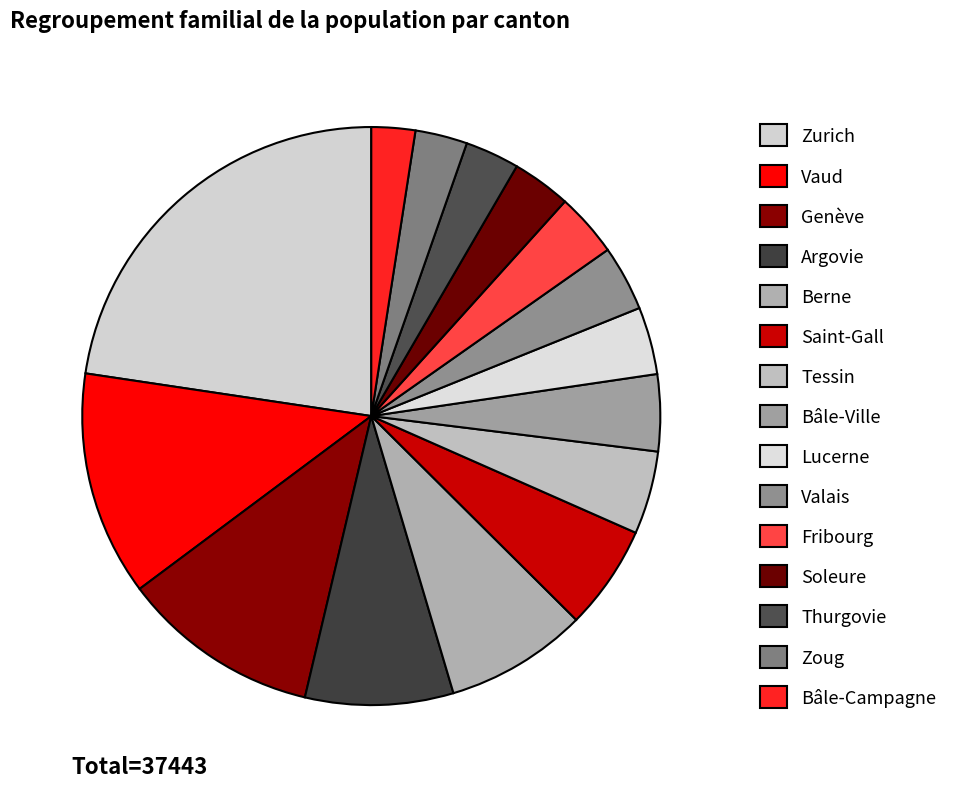

How many slices are in this pie chart?

15